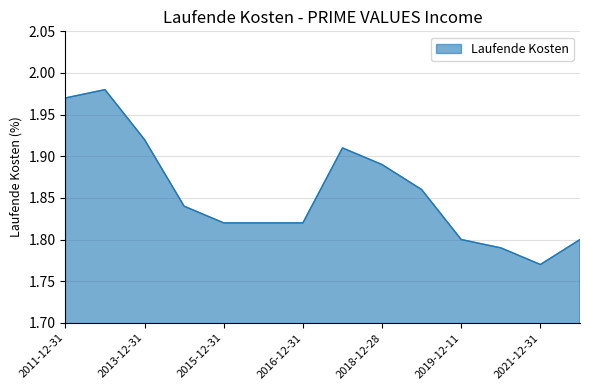

Does the chart have visible grid lines?

Yes